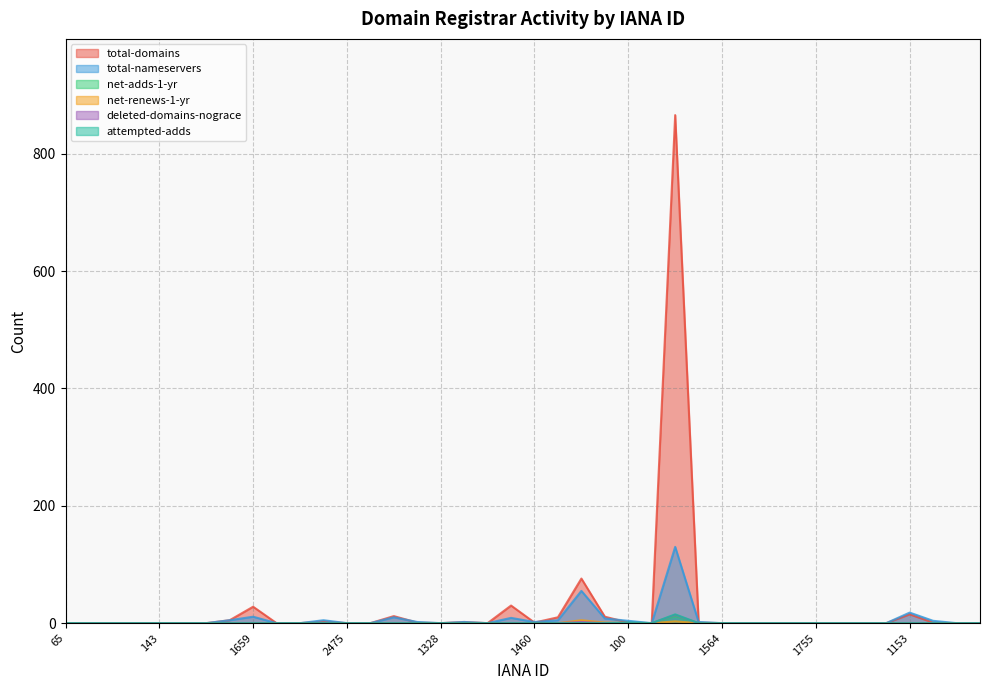

Which label corresponds to the smallest value in the chart?

65